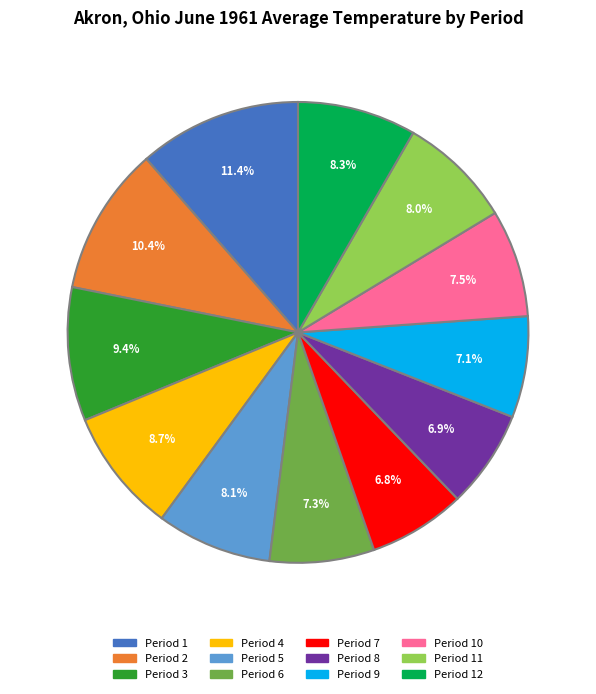

Is there any slice that represents more than half of the pie?

No